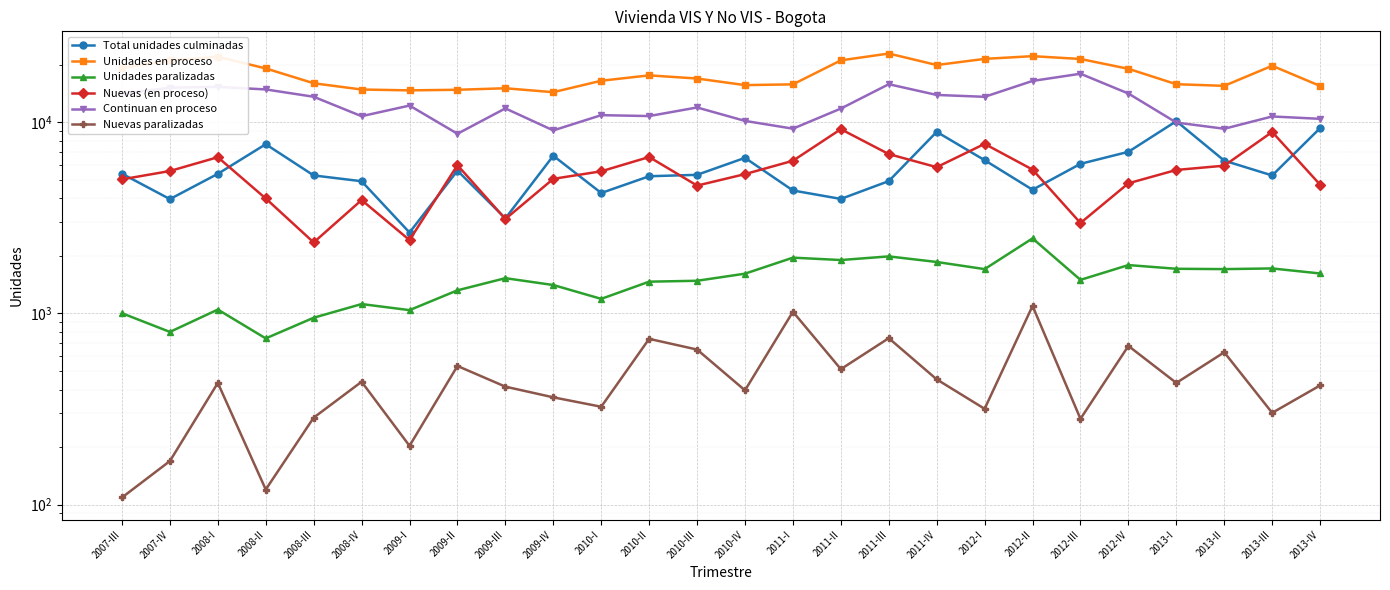

Which series has the widest spread of values?

Continuan en proceso